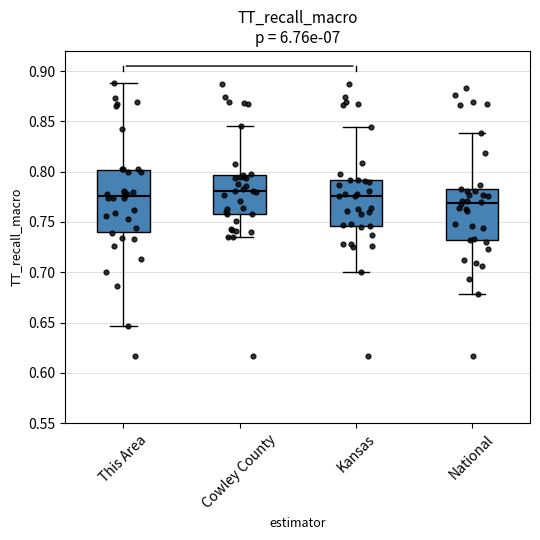

Where is the lower edge of the box for National on the y-axis? The values are not printed on the chart, so give them approximately, as read against the axis.

0.730